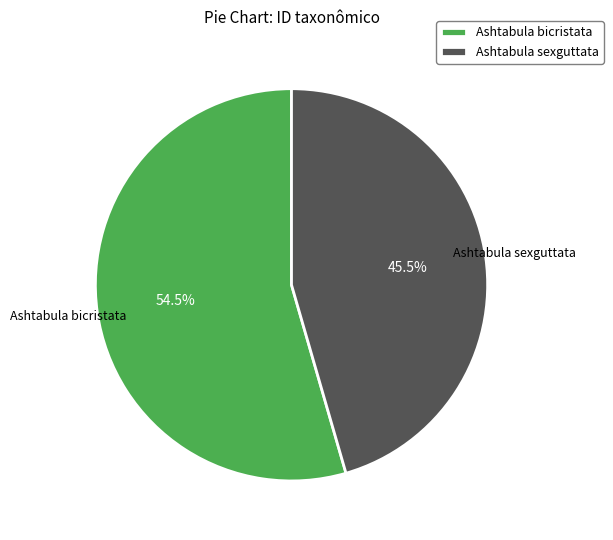

Rank the categories by value from highest to lowest.

Ashtabula bicristata, Ashtabula sexguttata